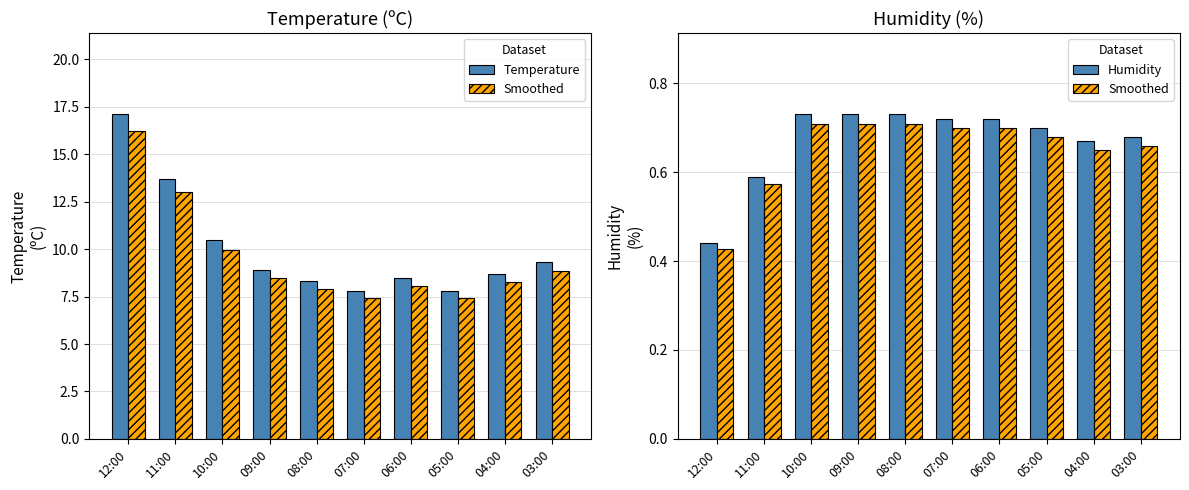

What position from the left is 06:00?

7